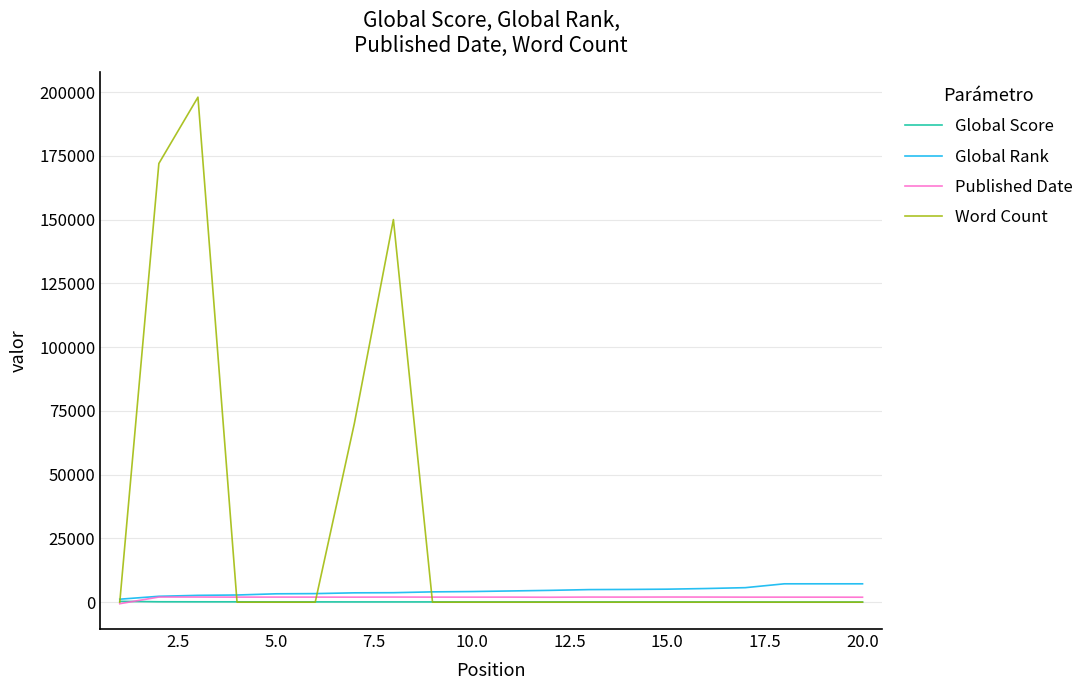

Which series has the largest total across all categories?

Word Count